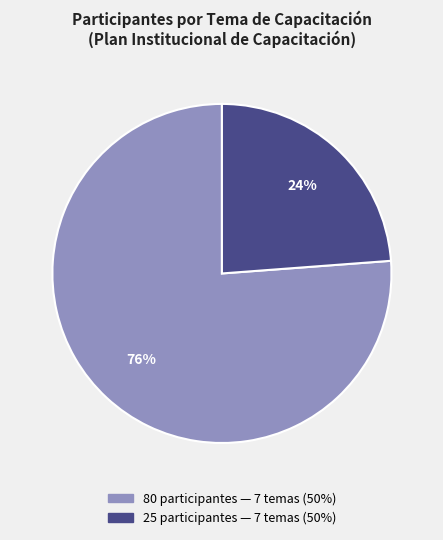

To the nearest percent, what is the average slice percentage?

50%